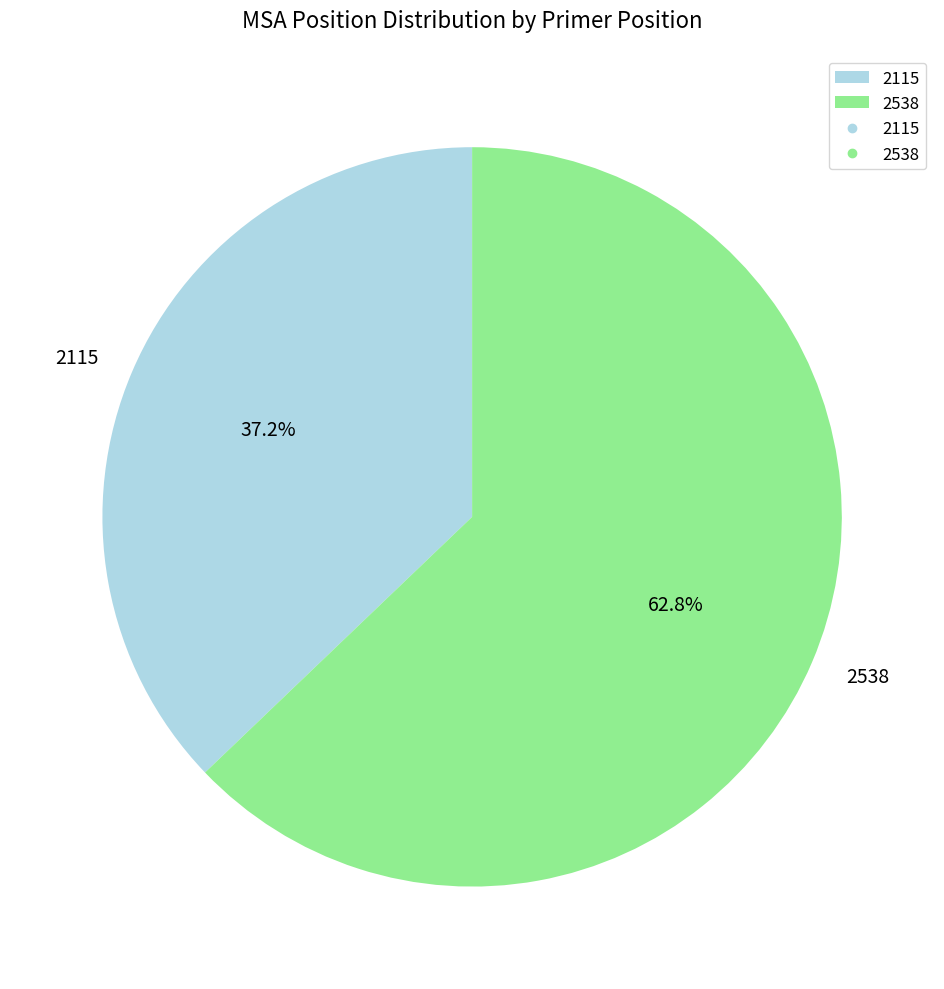

Between 2115 and 2538, which is larger?

2538